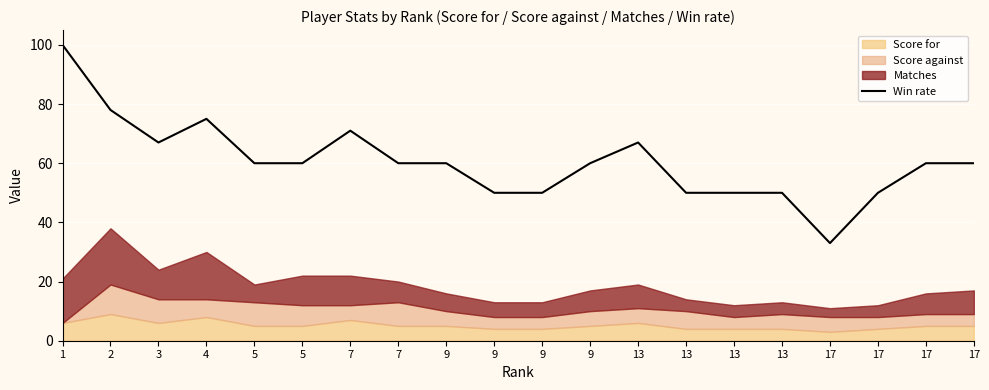

At which category does the data reach its first local valley?

3